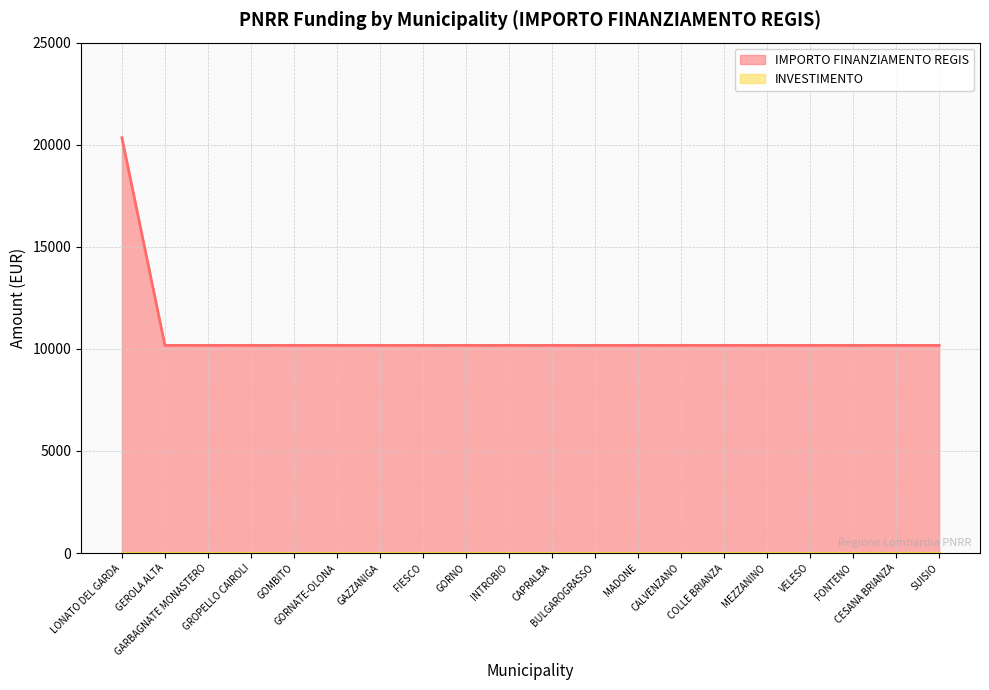

List the labels in order of value, largest first.

LONATO DEL GARDA, GEROLA ALTA, GARBAGNATE MONASTERO, GROPELLO CAIROLI, GOMBITO, GORNATE-OLONA, GAZZANIGA, FIESCO, GORNO, INTROBIO, CAPRALBA, BULGAROGRASSO, MADONE, CALVENZANO, COLLE BRIANZA, MEZZANINO, VELESO, FONTENO, CESANA BRIANZA, SUISIO